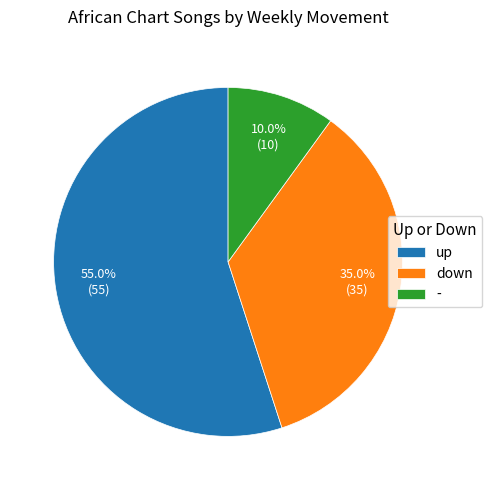

Does up account for over 50% of the chart?

Yes